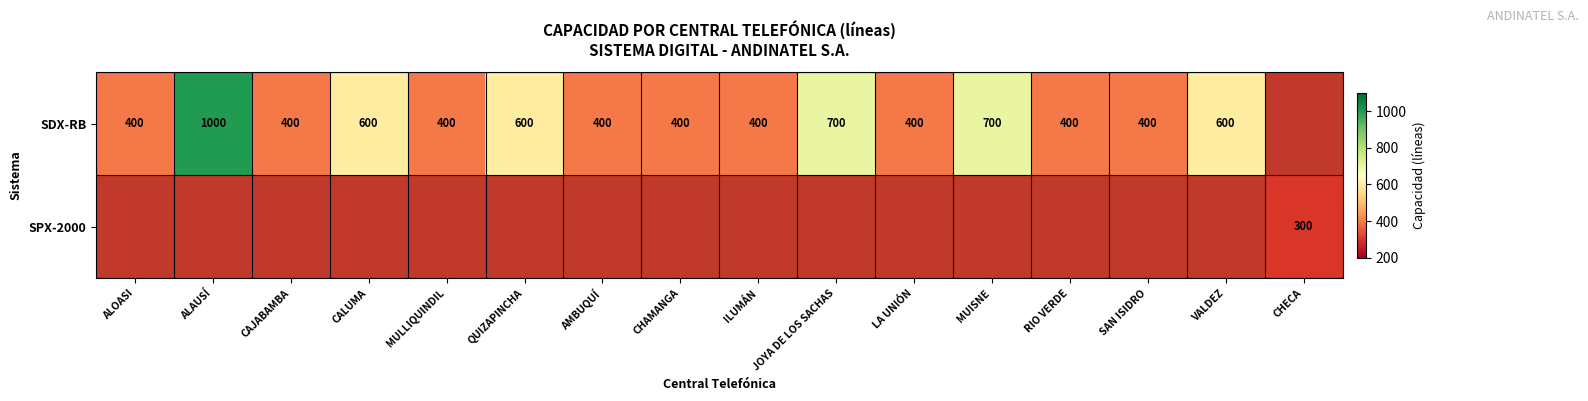

Is it true that SDX-RB equals 374 at QUIZAPINCHA?

False